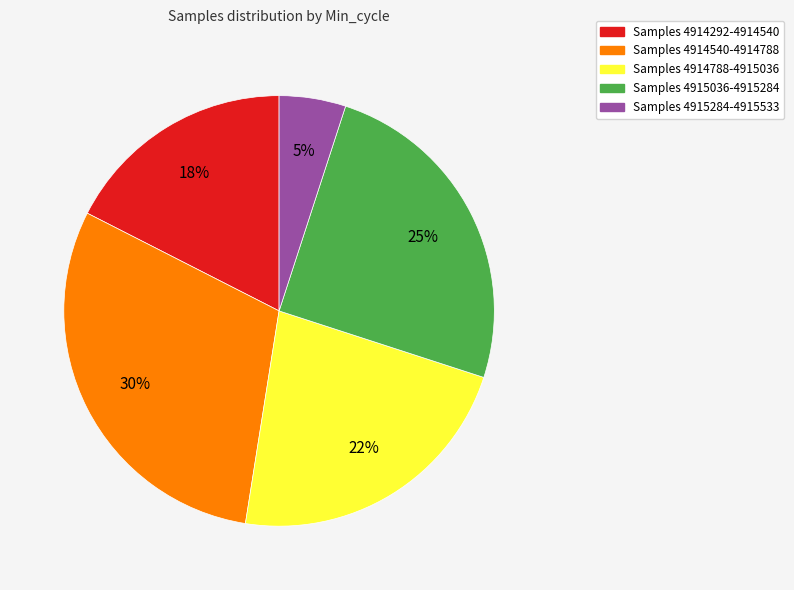

Is there a majority slice in this chart?

No